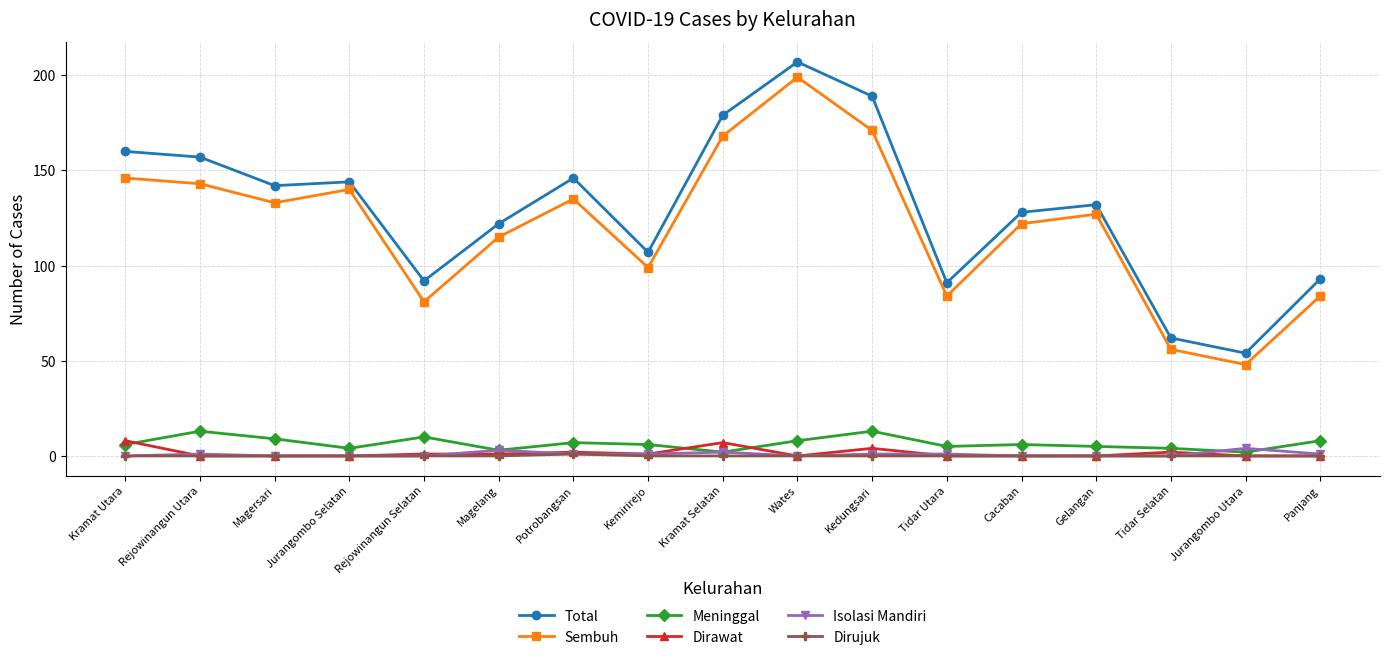

What is the difference between the Meninggal values at Rejowinangun Utara and Potrobangsan?

6